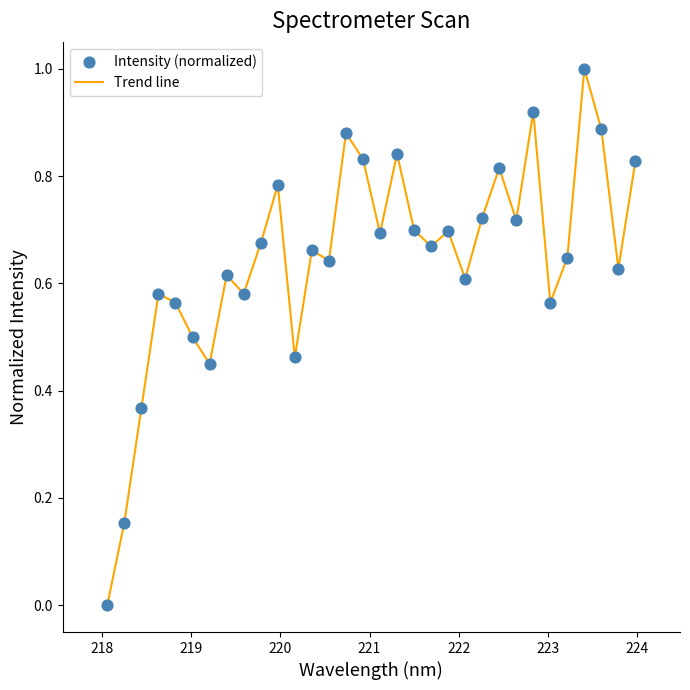

What is the difference between the maximum and minimum values?

1.0